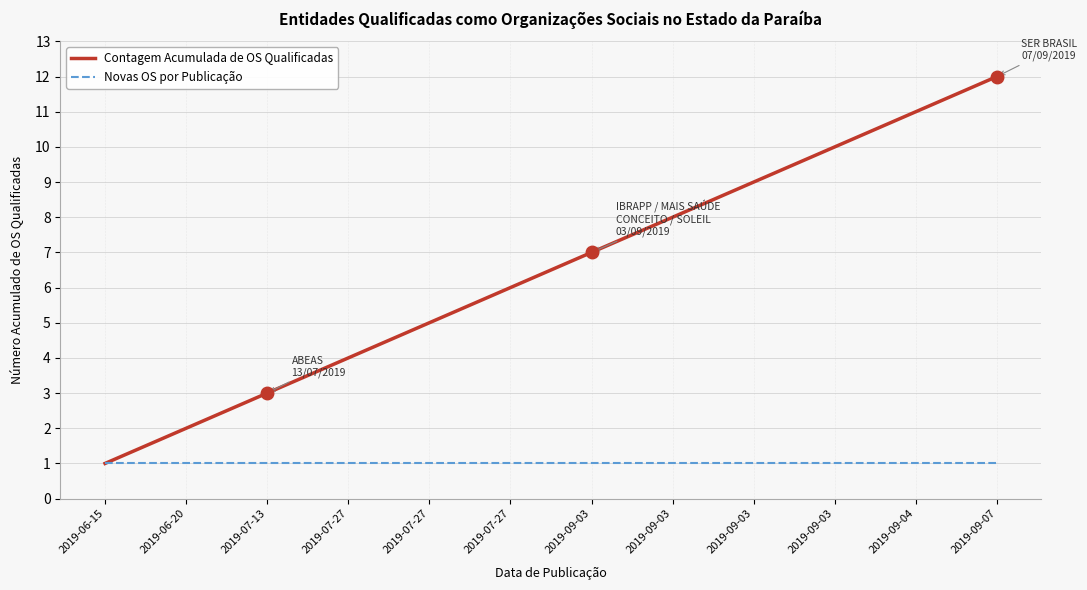

The Novas OS por Publicação series shows 2 at 2019-07-27. True or false?

False